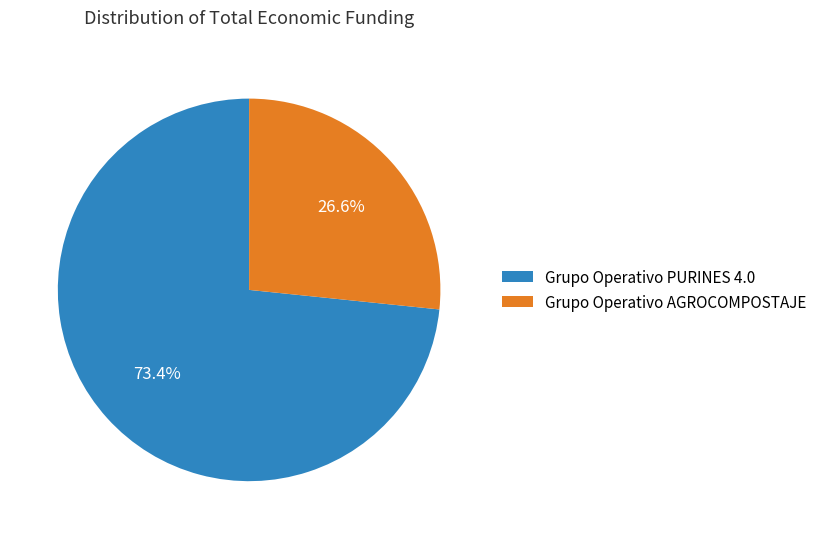

To the nearest percent, what percentage of the pie is Grupo Operativo AGROCOMPOSTAJE?

27%